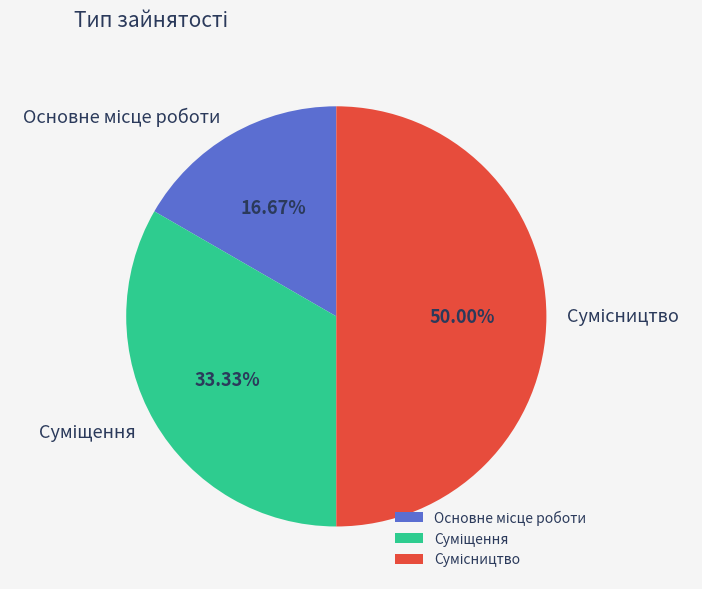

How many slices are in this pie chart?

3